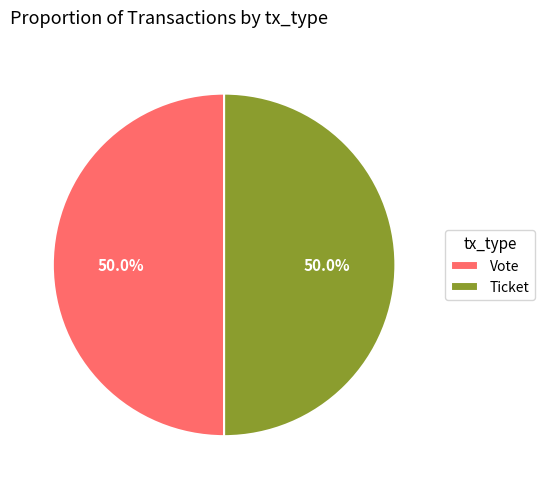

Is the sum of Ticket and Vote greater than half?

Yes